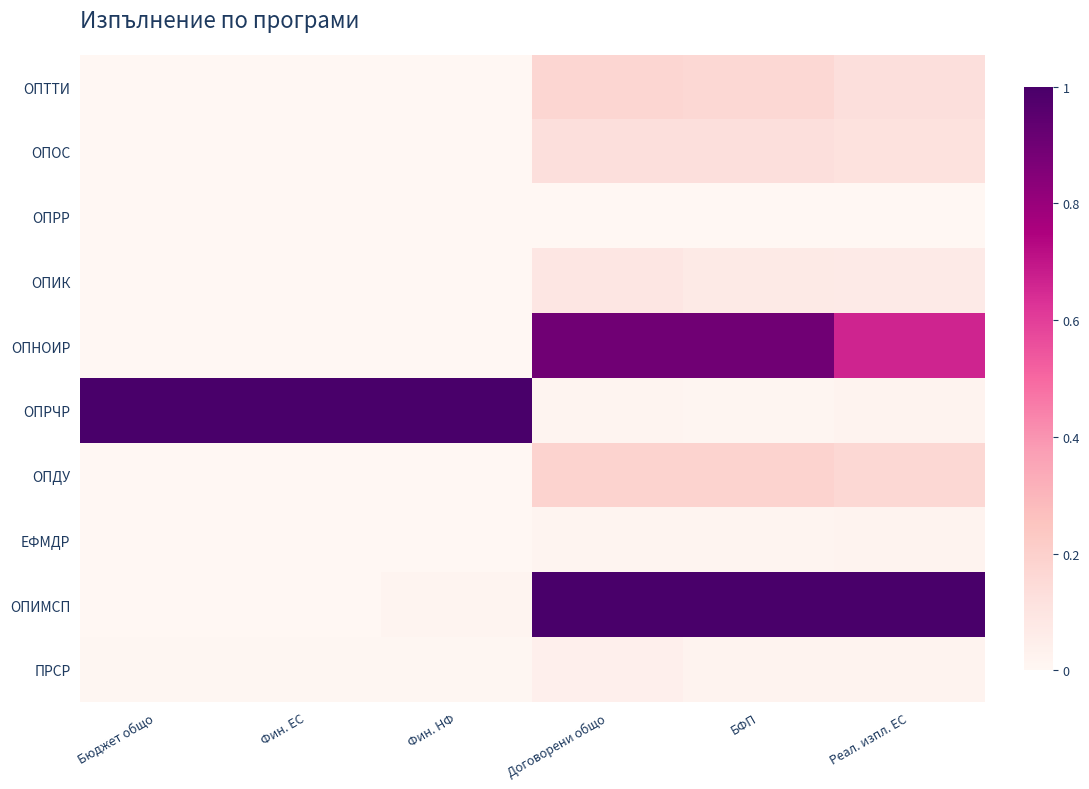

Which series has the largest total across all categories?

ОПРЧР